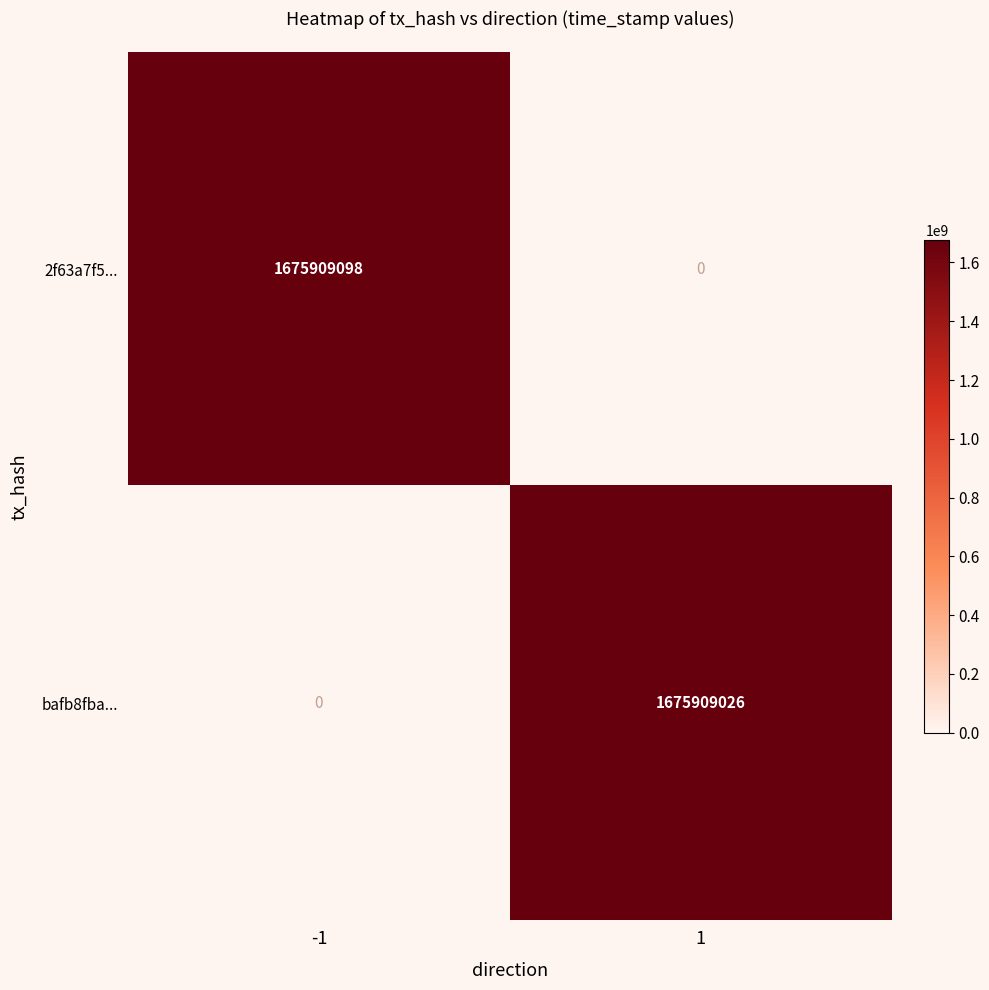

Reading right to left, list all the values displayed in this chart.

2f63a7f5...: 0	1675909098
bafb8fba...: 1675909026	0